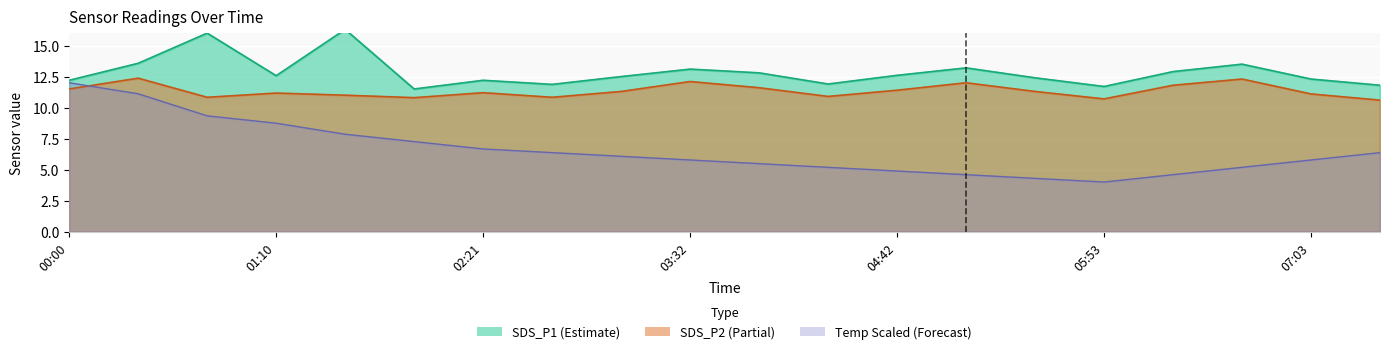

How many interior local valleys does the SDS_P1 series have?

5